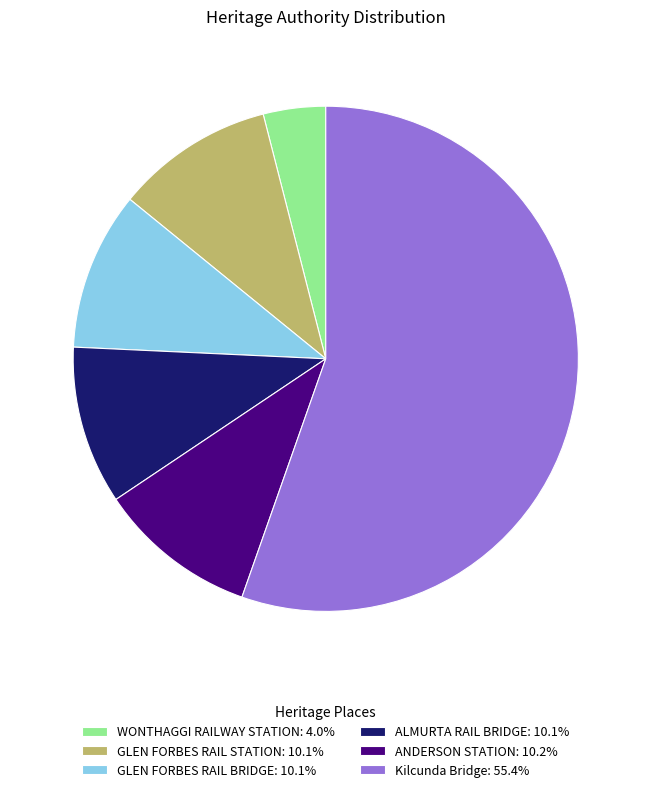

True or false: WONTHAGGI RAILWAY STATION accounts for 4% of the total.

True